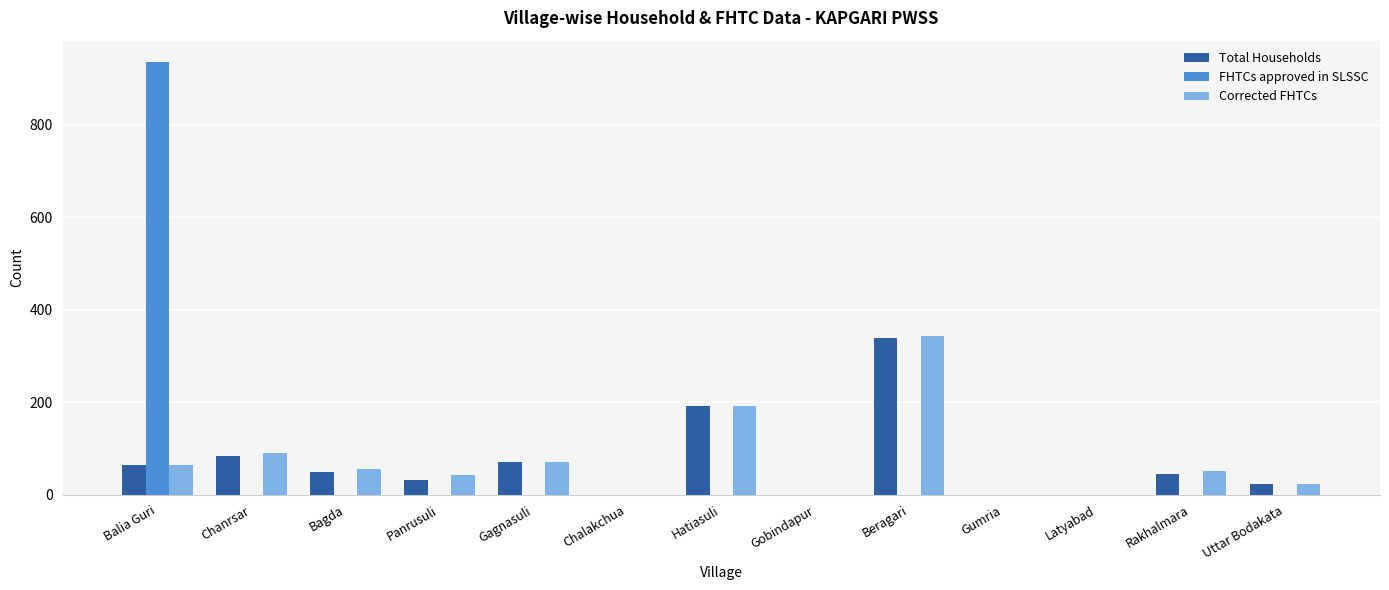

Where does the Total Households series first go above 44?

Balia Guri